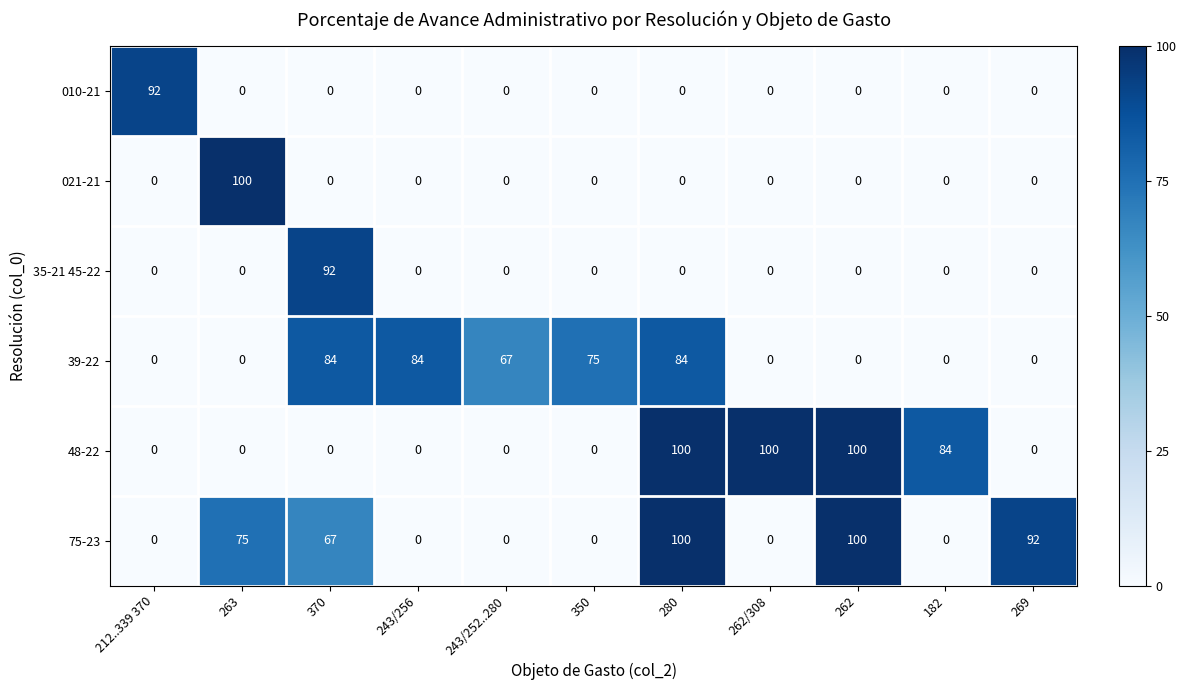

What is the total value across all series at 370?

243